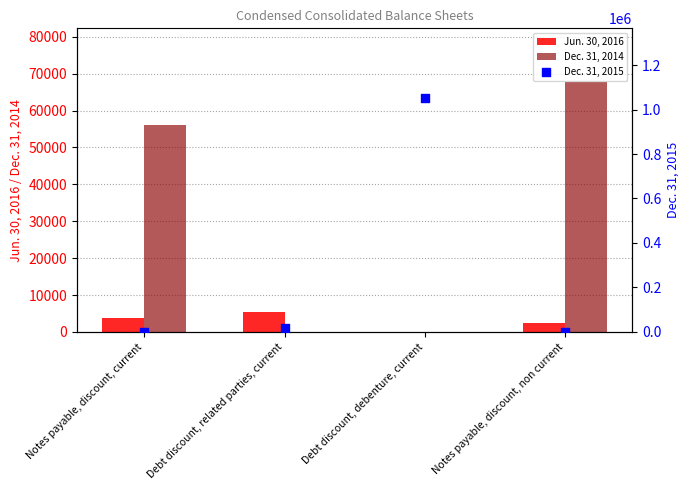

Which series has the largest Y range (max minus min)?

Dec. 31, 2015